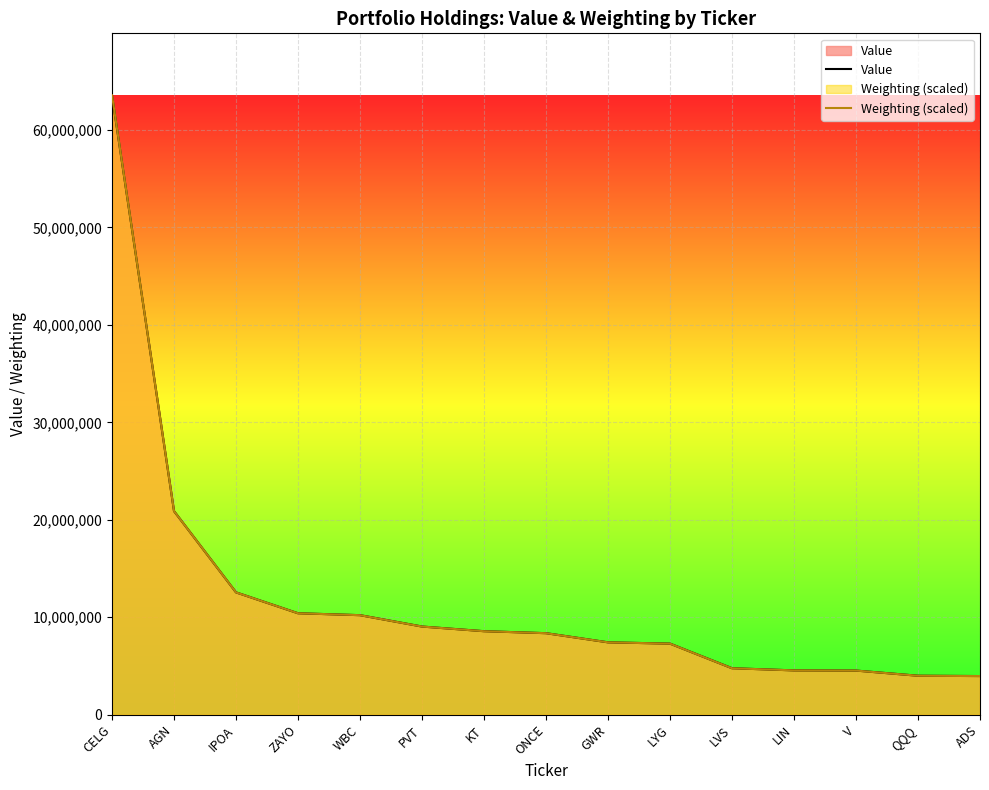

What is the label of the 5th point from the right?

LVS